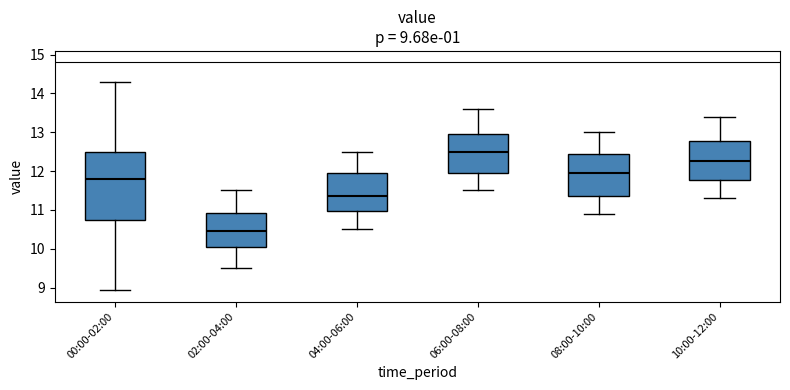

Comparing the boxes themselves (not the whiskers), which one is the tallest?

00:00-02:00